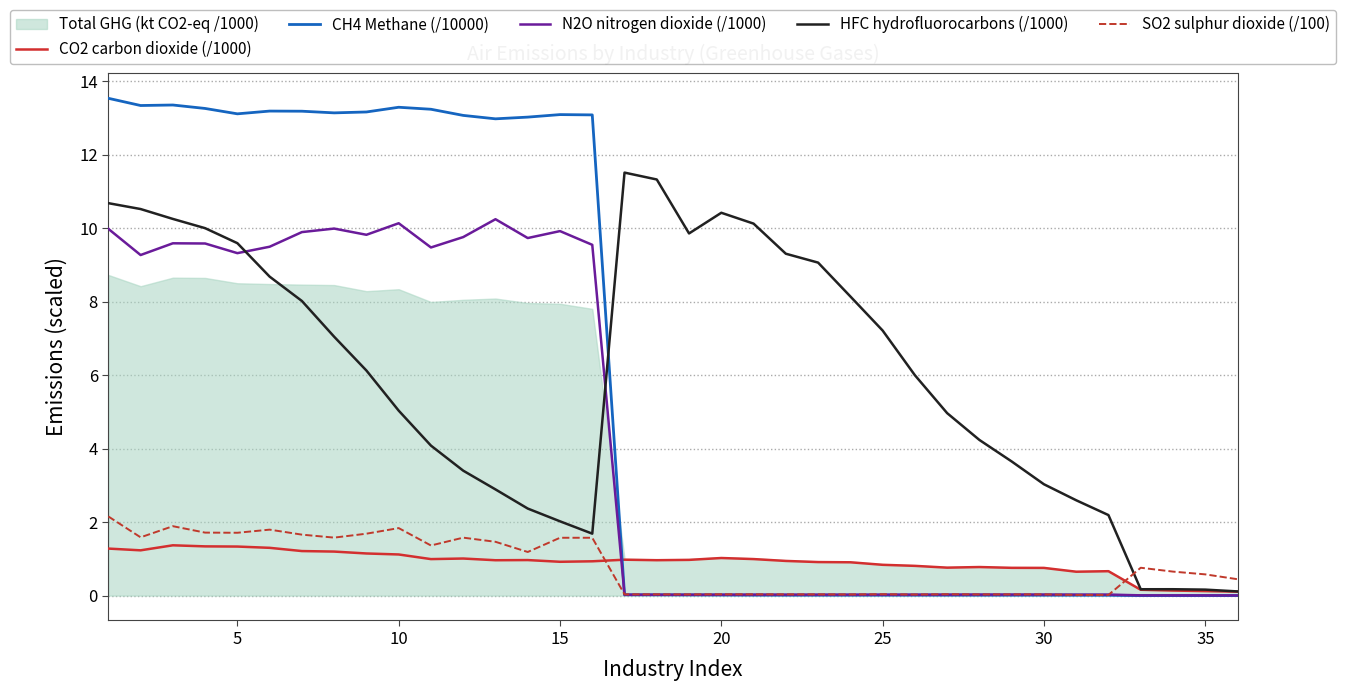

Does the chart have visible grid lines?

Yes